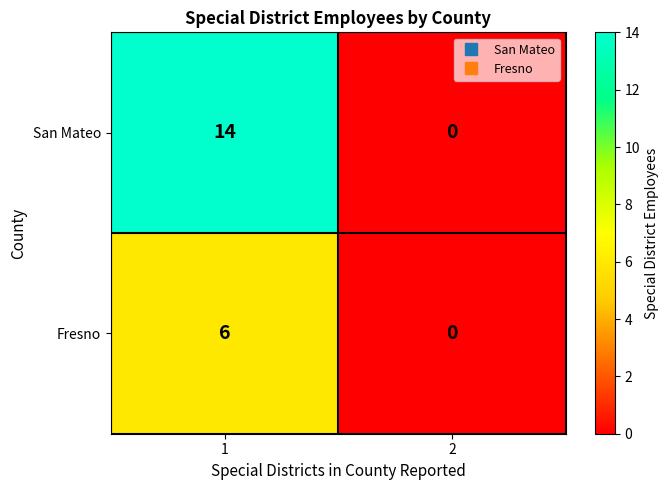

At how many categories does at least one series exceed 10?

1